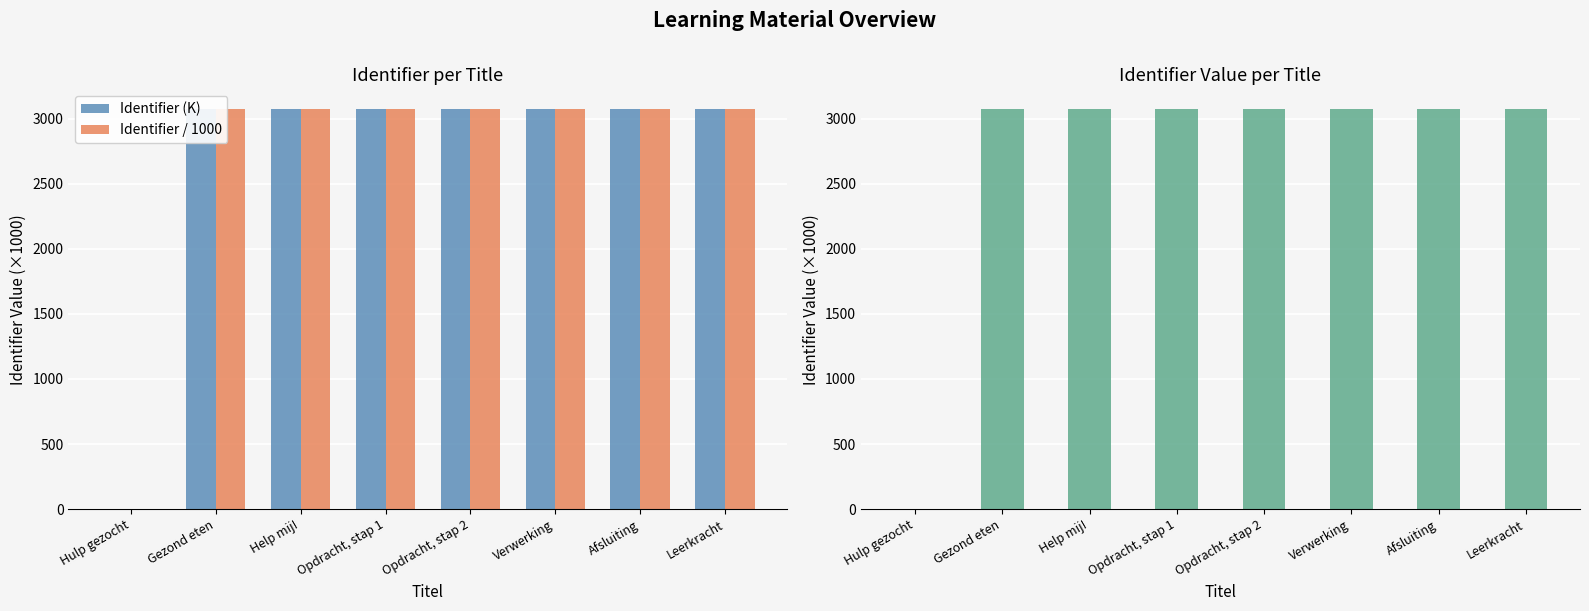

Reading left to right, transcribe all the data shown in this chart.

Identifier (K): Hulp gezocht=0.0	Gezond eten=3071.3	Help mij!=3071.3	Opdracht, stap 1=3071.4	Opdracht, stap 2=3071.4	Verwerking=3071.4	Afsluiting=3071.4	Leerkracht=3071.4
Identifier / 1000: Hulp gezocht=0.0	Gezond eten=3071.3	Help mij!=3071.3	Opdracht, stap 1=3071.4	Opdracht, stap 2=3071.4	Verwerking=3071.4	Afsluiting=3071.4	Leerkracht=3071.4